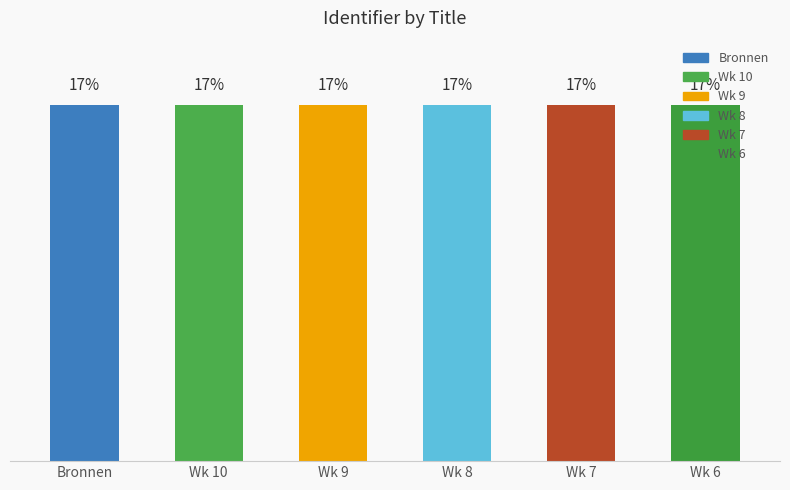

Are the bars horizontal?

No